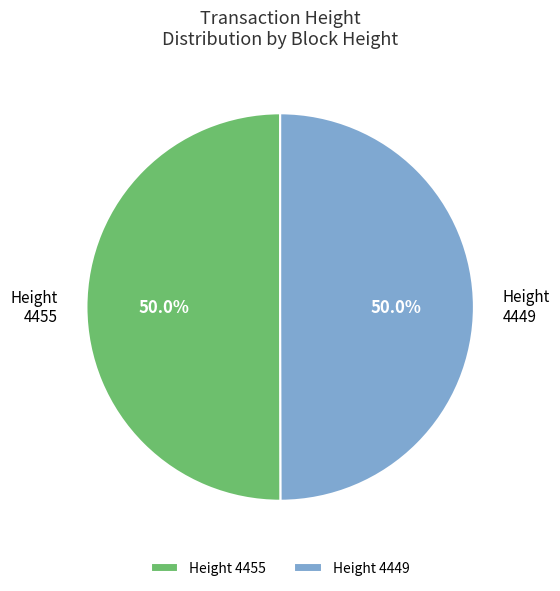

What portion of the pie excludes Height 4449?

50.0%